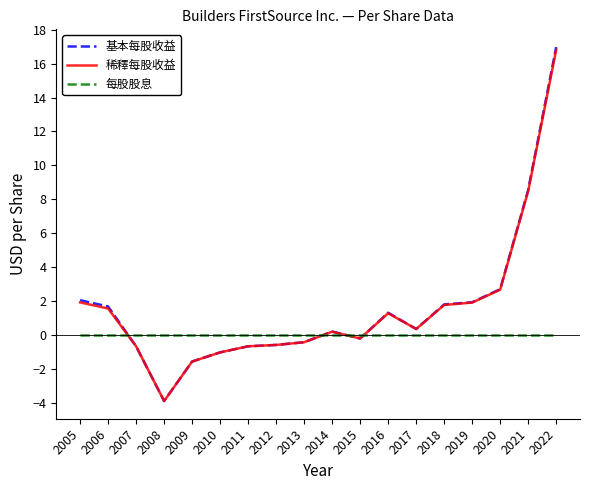

True or false: 每股股息 and 基本每股收益 intersect in this chart.

True